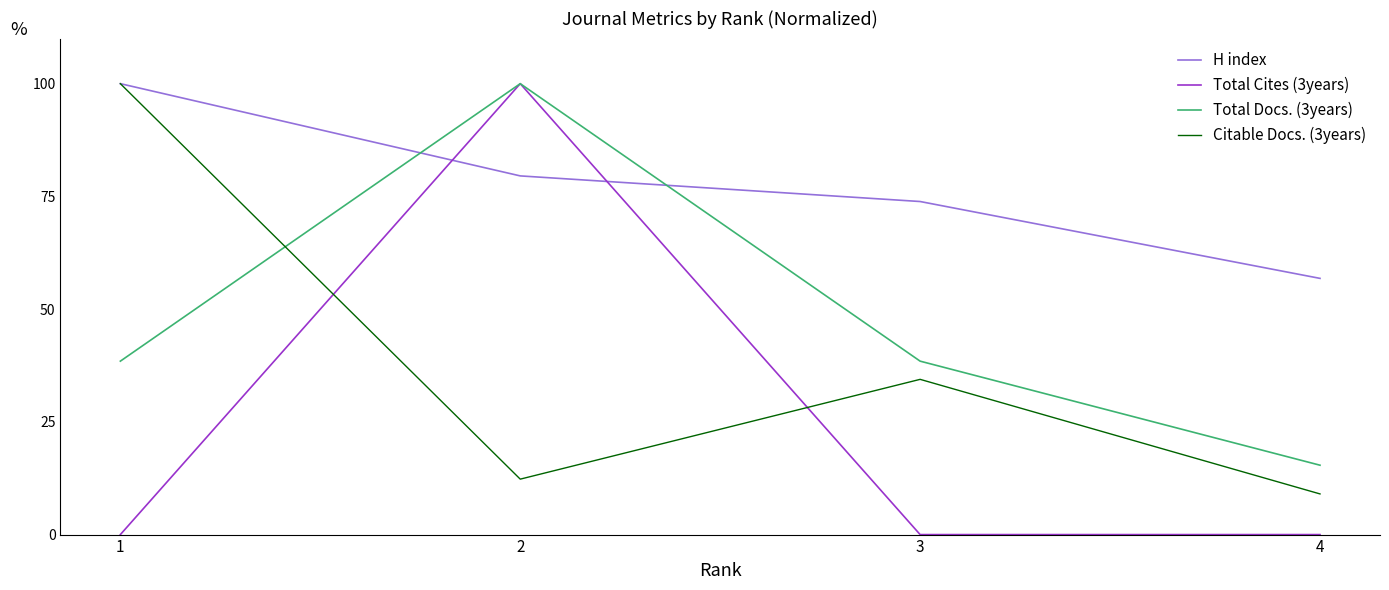

What is the maximum value for H index?

100.0